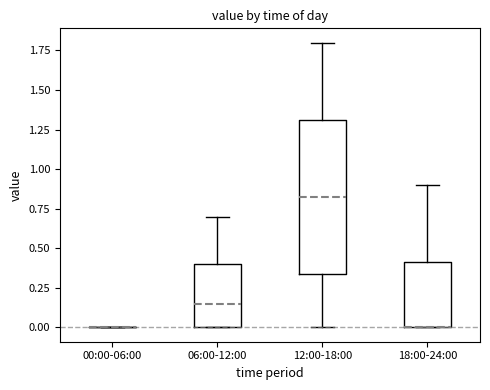

Which box is the tallest, from its lower edge to its upper edge?

12:00-18:00